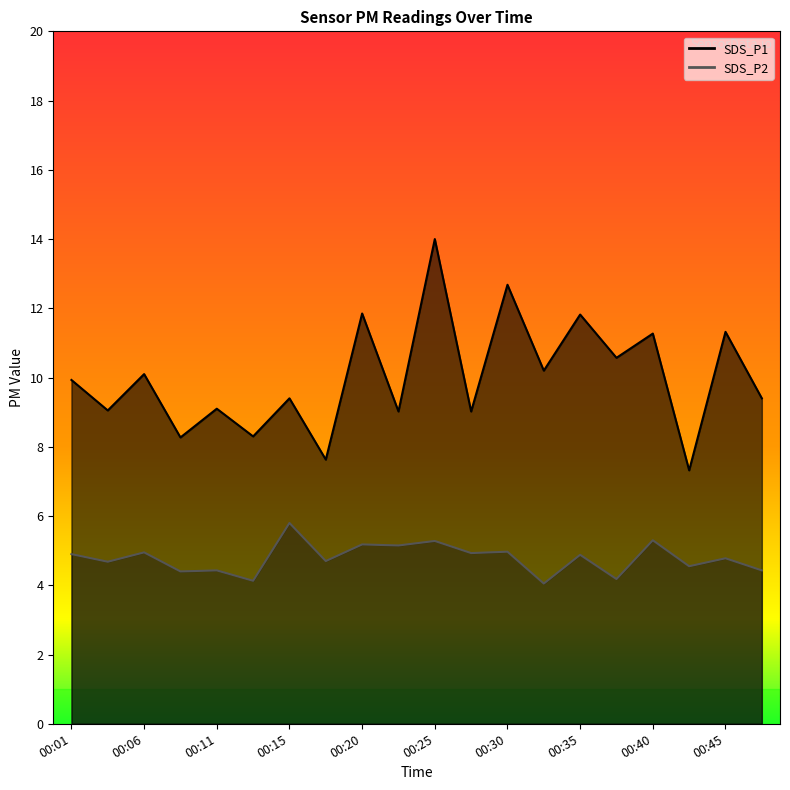

Reading left to right, list all the values displayed in this chart.

SDS_P1: 9.9	9.1	10.1	8.3	9.1	8.3	9.4	7.6	11.8	9.0	14.0	9.0	12.7	10.2	11.8	10.6	11.3	7.3	11.3	9.4
SDS_P2: 4.9	4.7	5.0	4.4	4.4	4.1	5.8	4.7	5.2	5.2	5.3	4.9	5.0	4.0	4.9	4.2	5.3	4.5	4.8	4.4